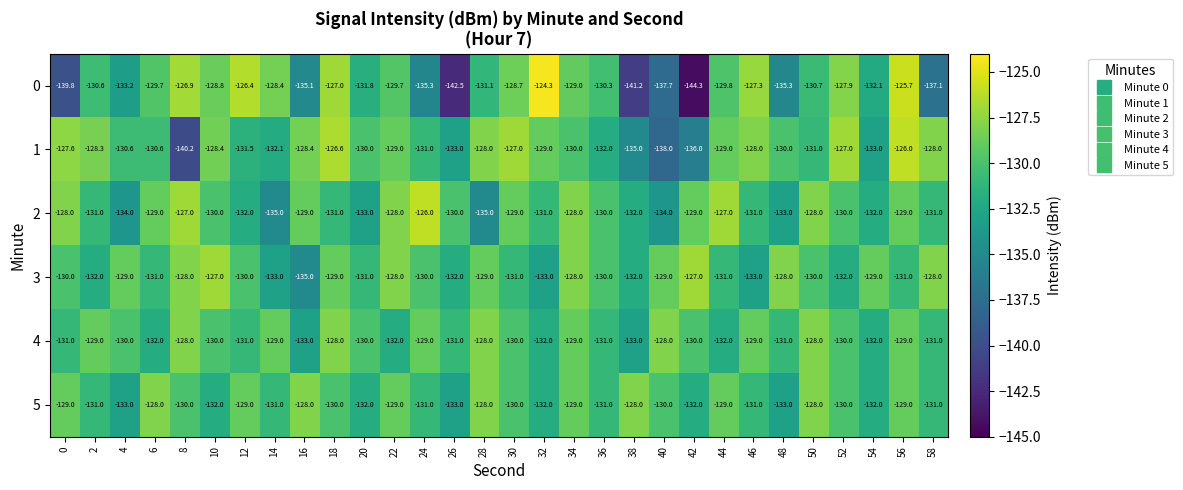

True or false: 4 has a value of -183.2 at 22.

False